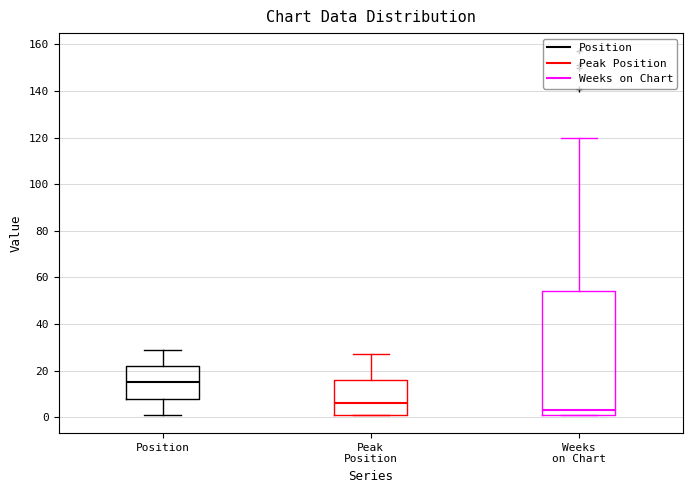

Which box has the lowest median line?

Weeks on Chart